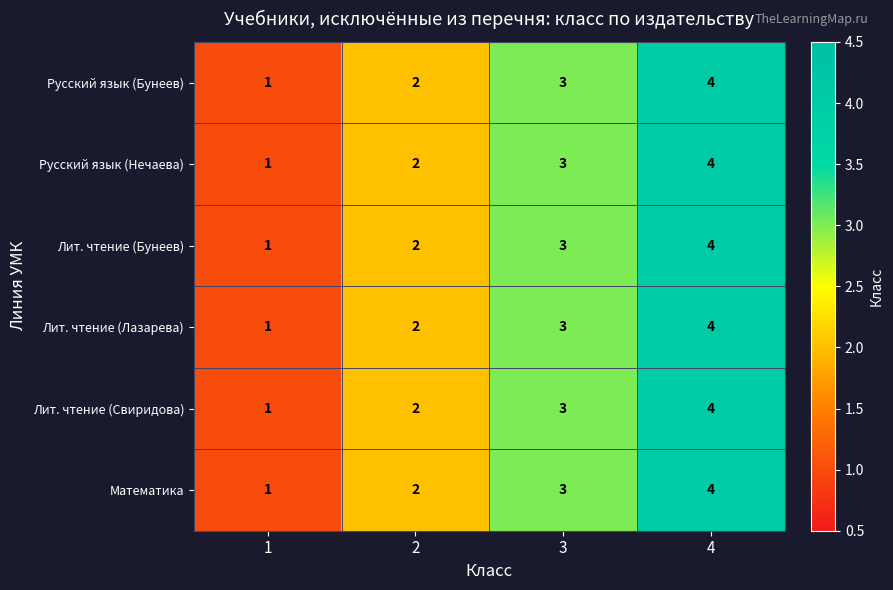

Read the Русский язык (Нечаева) value at 3.

3